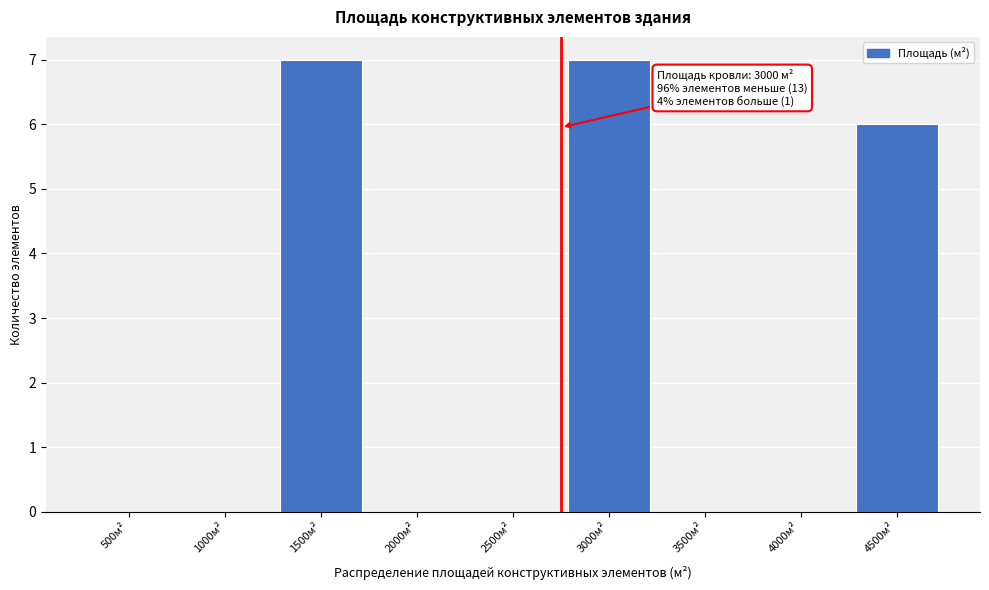

Reading left to right, list all the values displayed in this chart.

500м²=0	1000м²=0	1500м²=7	2000м²=0	2500м²=0	3000м²=7	3500м²=0	4000м²=0	4500м²=6